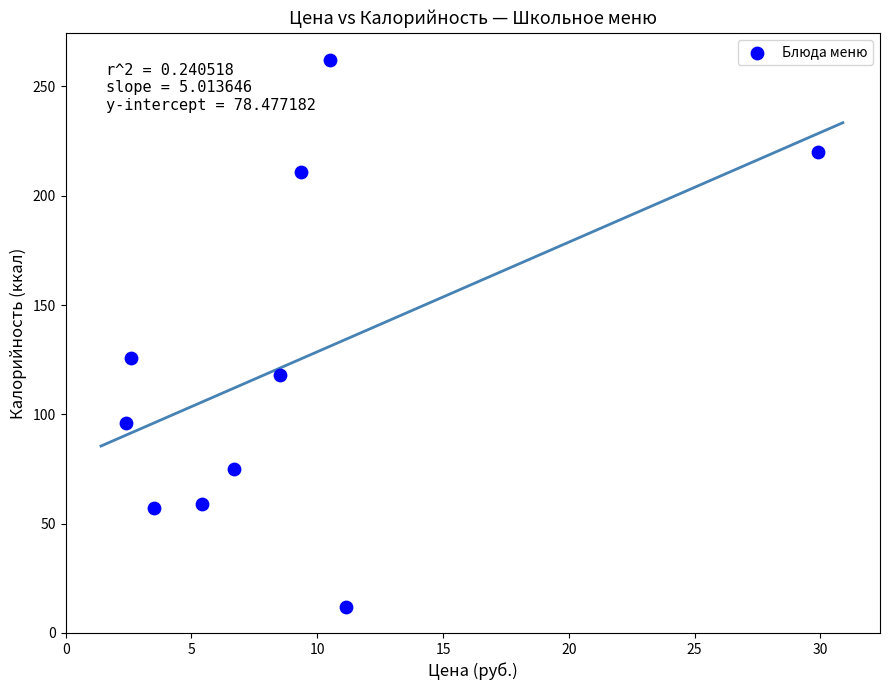

What is the range of Y values (max minus min)?

250